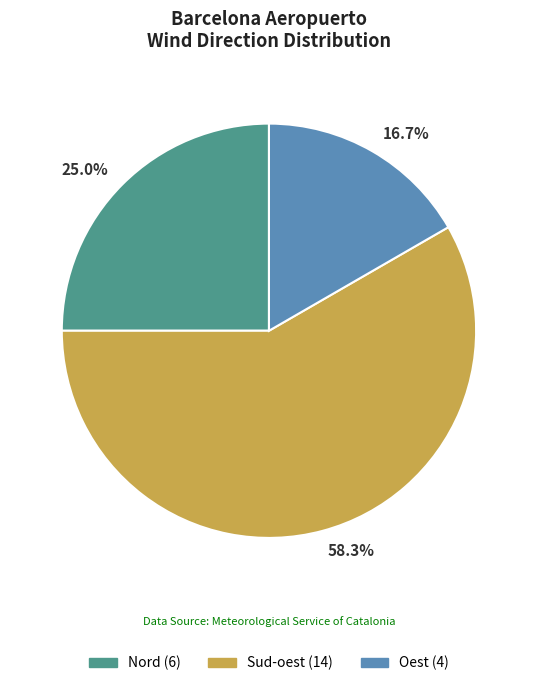

The Nord slice represents 37% of the pie. True or false?

False